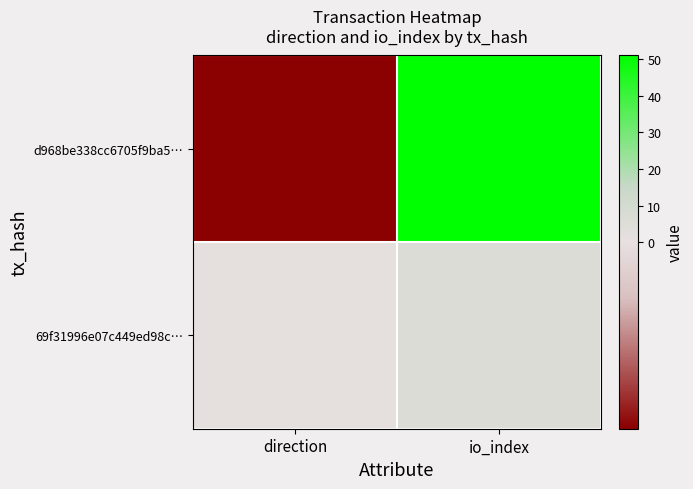

What is the spread (max minus min) of values at direction?

2